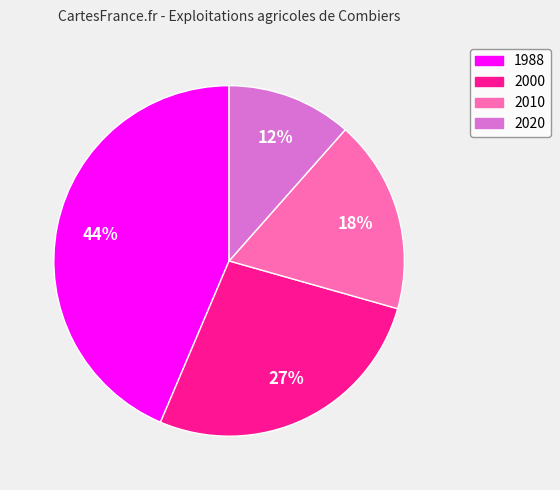

How many slices are in this pie chart?

4